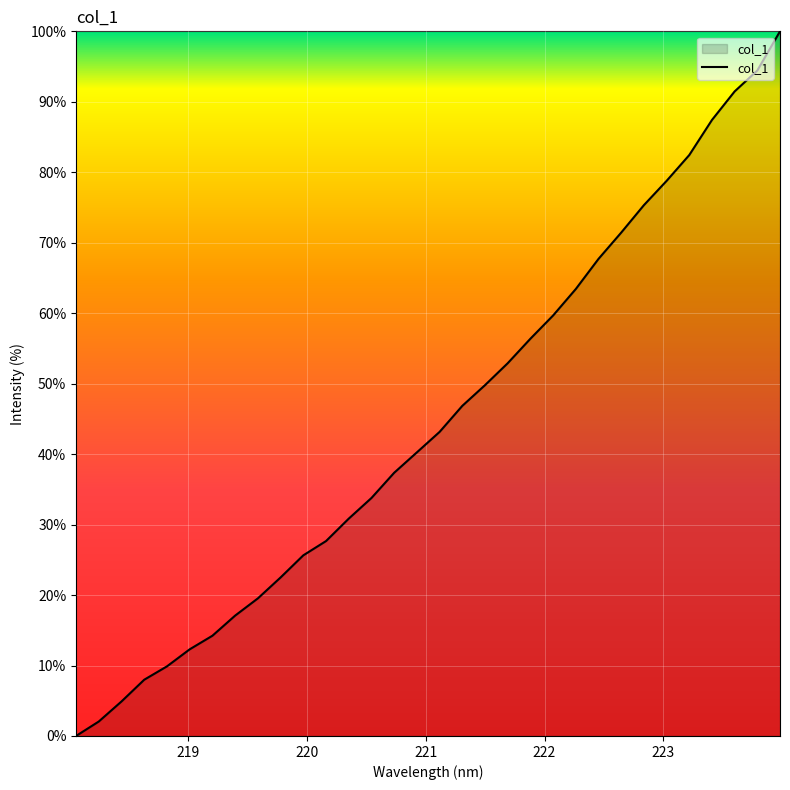

What is the greatest value displayed?

100.0